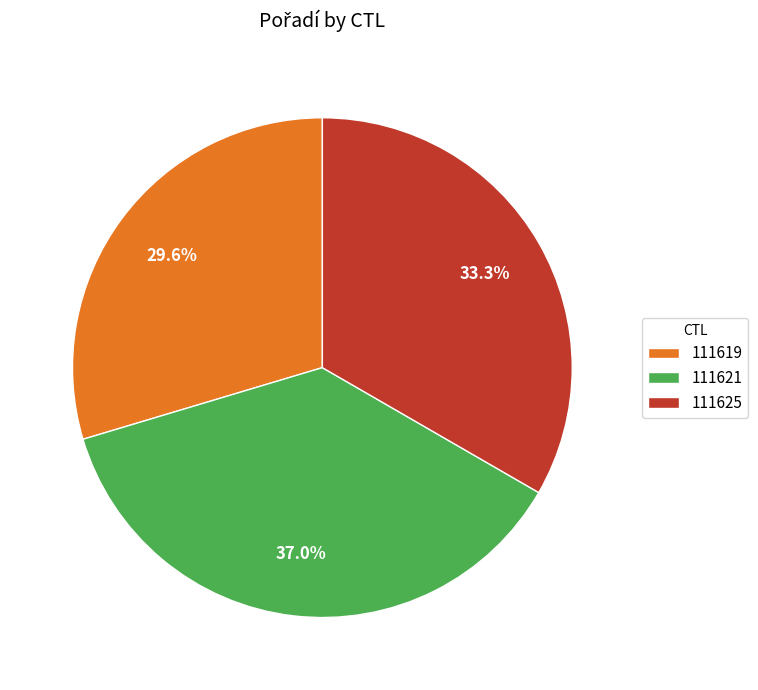

To the nearest percent, what is the difference between the 111621 and 111619 slice percentages?

7%